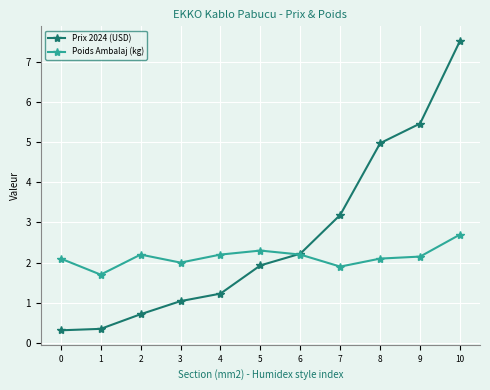

At which category is the sum across all series the highest?

10